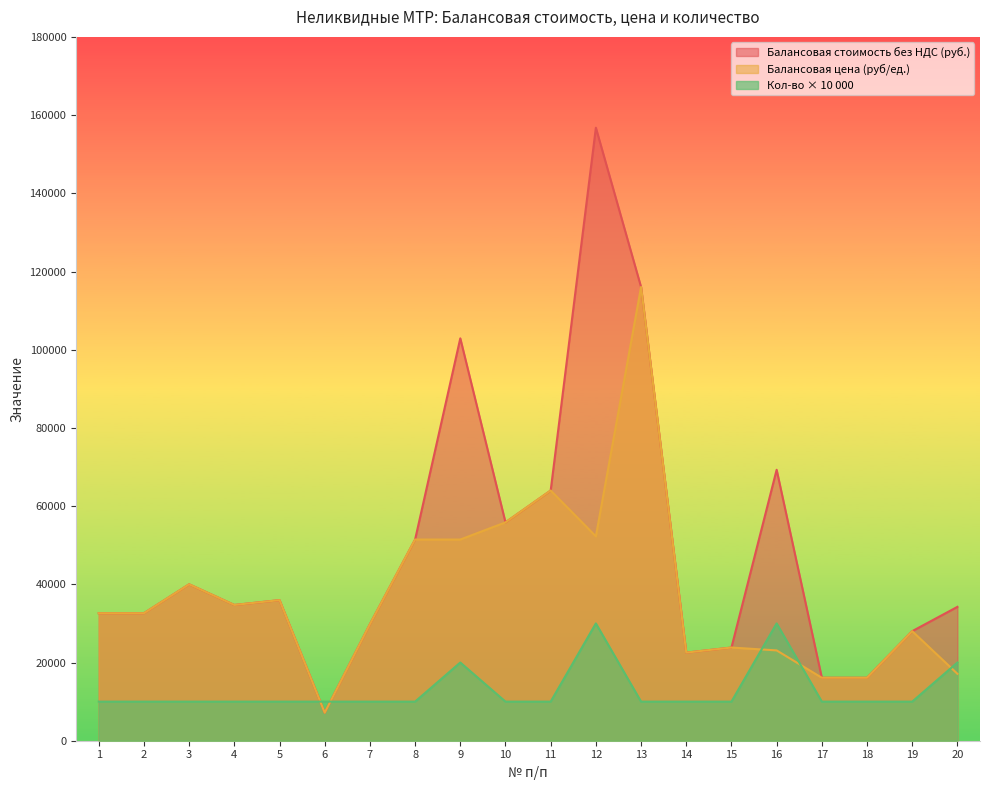

What is the sum of all Балансовая стоимость без НДС (руб.) values?

969954.8